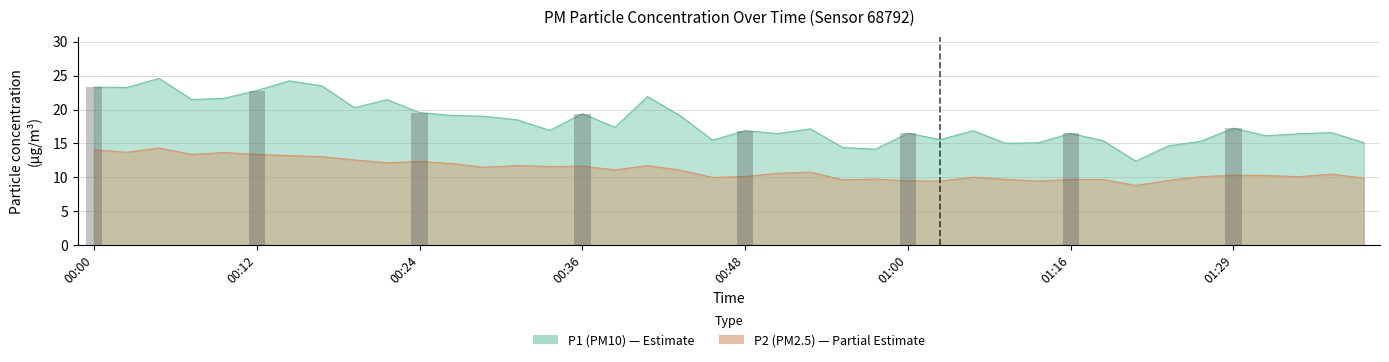

Reading left to right, transcribe all the data shown in this chart.

P1: 00:00=23.3	00:02=23.2	00:04=24.6	00:07=21.5	00:09=21.6	00:12=22.8	00:14=24.2	00:17=23.5	00:19=20.3	00:21=21.4	00:24=19.6	00:26=19.1	00:29=19.0	00:31=18.5	00:34=16.9	00:36=19.4	00:38=17.4	00:41=21.9	00:43=19.1	00:46=15.5	00:48=16.9	00:51=16.4	00:53=17.1	00:55=14.4	00:58=14.2	01:00=16.5	01:03=15.6	01:06=16.9	01:11=15.0	01:14=15.1	01:16=16.5	01:19=15.4	01:21=12.4	01:24=14.7	01:26=15.3	01:29=17.2	01:31=16.1	01:34=16.4	01:36=16.6	01:39=15.1
P2: 00:00=14.1	00:02=13.7	00:04=14.3	00:07=13.4	00:09=13.7	00:12=13.4	00:14=13.2	00:17=13.1	00:19=12.6	00:21=12.2	00:24=12.3	00:26=12.0	00:29=11.5	00:31=11.8	00:34=11.6	00:36=11.7	00:38=11.1	00:41=11.7	00:43=11.1	00:46=10.0	00:48=10.1	00:51=10.6	00:53=10.8	00:55=9.6	00:58=9.8	01:00=9.5	01:03=9.4	01:06=10.0	01:11=9.7	01:14=9.4	01:16=9.7	01:19=9.7	01:21=8.8	01:24=9.6	01:26=10.1	01:29=10.3	01:31=10.3	01:34=10.1	01:36=10.5	01:39=9.9